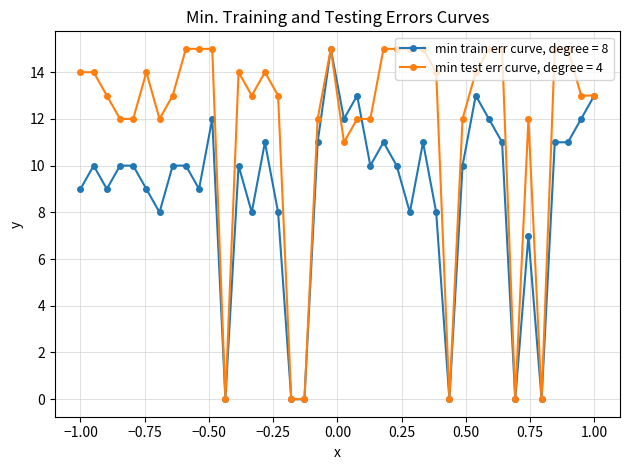

What is the maximum value for min test err curve, degree = 4?

15